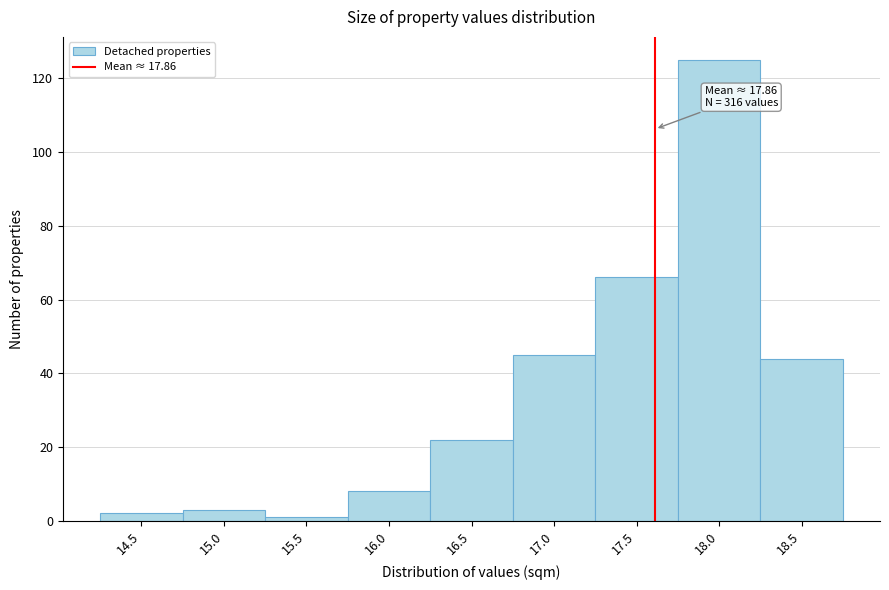

Reading left to right, list all the values displayed in this chart.

14.5=2	15.0=3	15.5=1	16.0=8	16.5=22	17.0=45	17.5=66	18.0=125	18.5=44